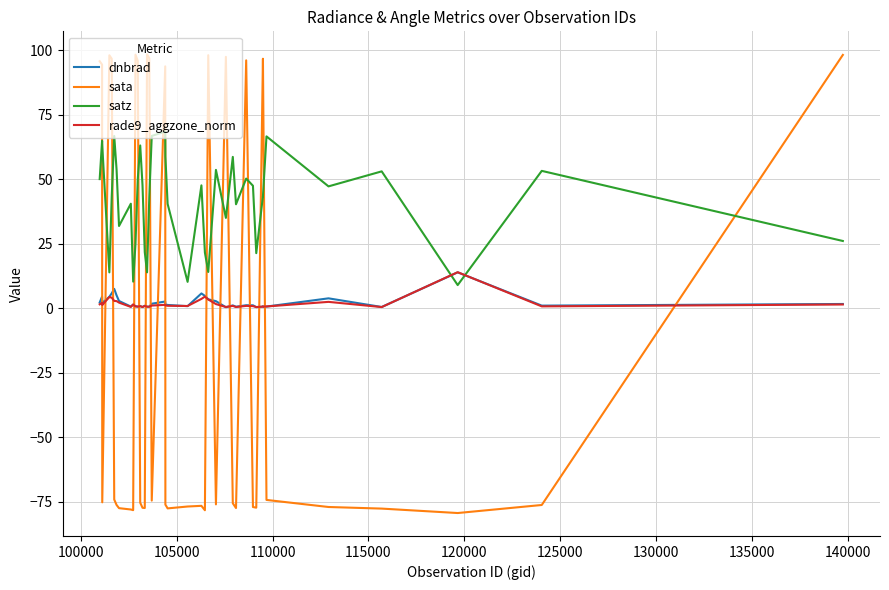

What are all the series names shown in the legend?

dnbrad, sata, satz, rade9_aggzone_norm